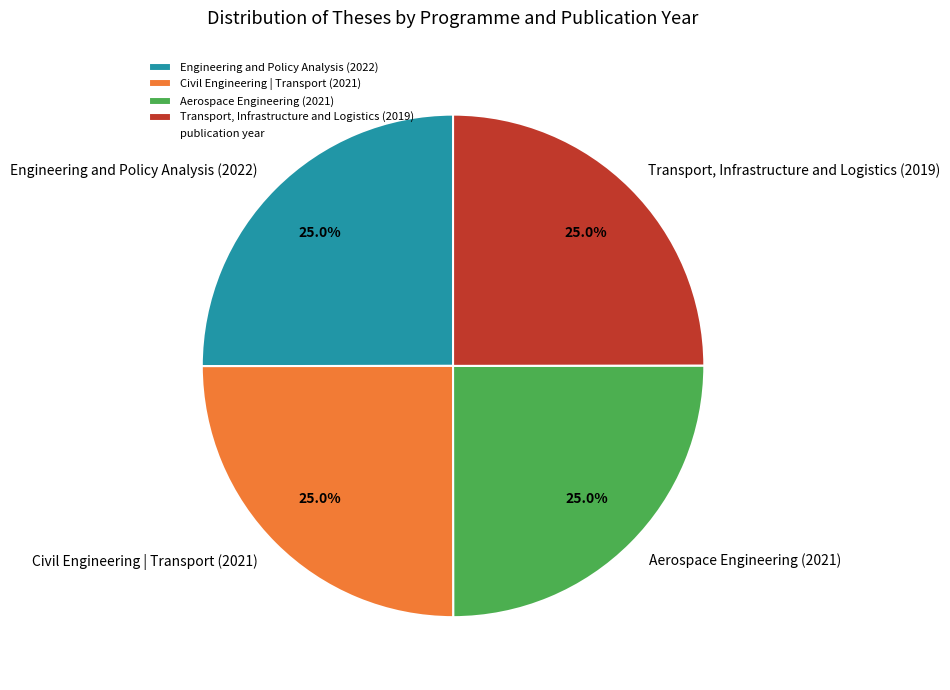

What is the ratio of the value at Aerospace Engineering (2021) to the value at Transport, Infrastructure and Logistics (2019)?

1.0